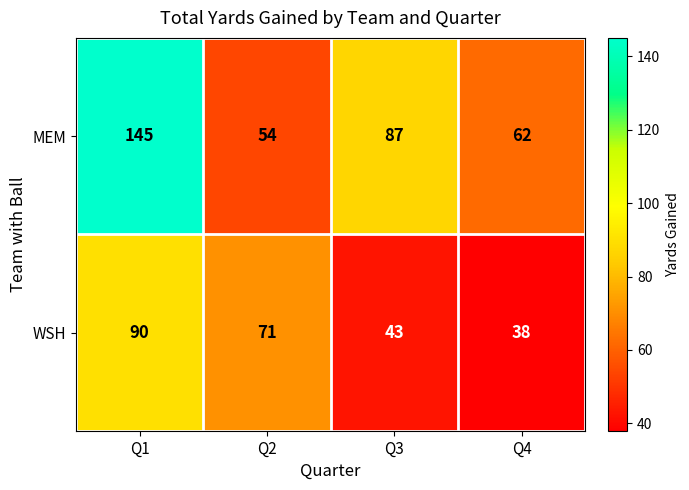

Is the value of WSH at Q3 greater than the value of MEM at Q4?

No